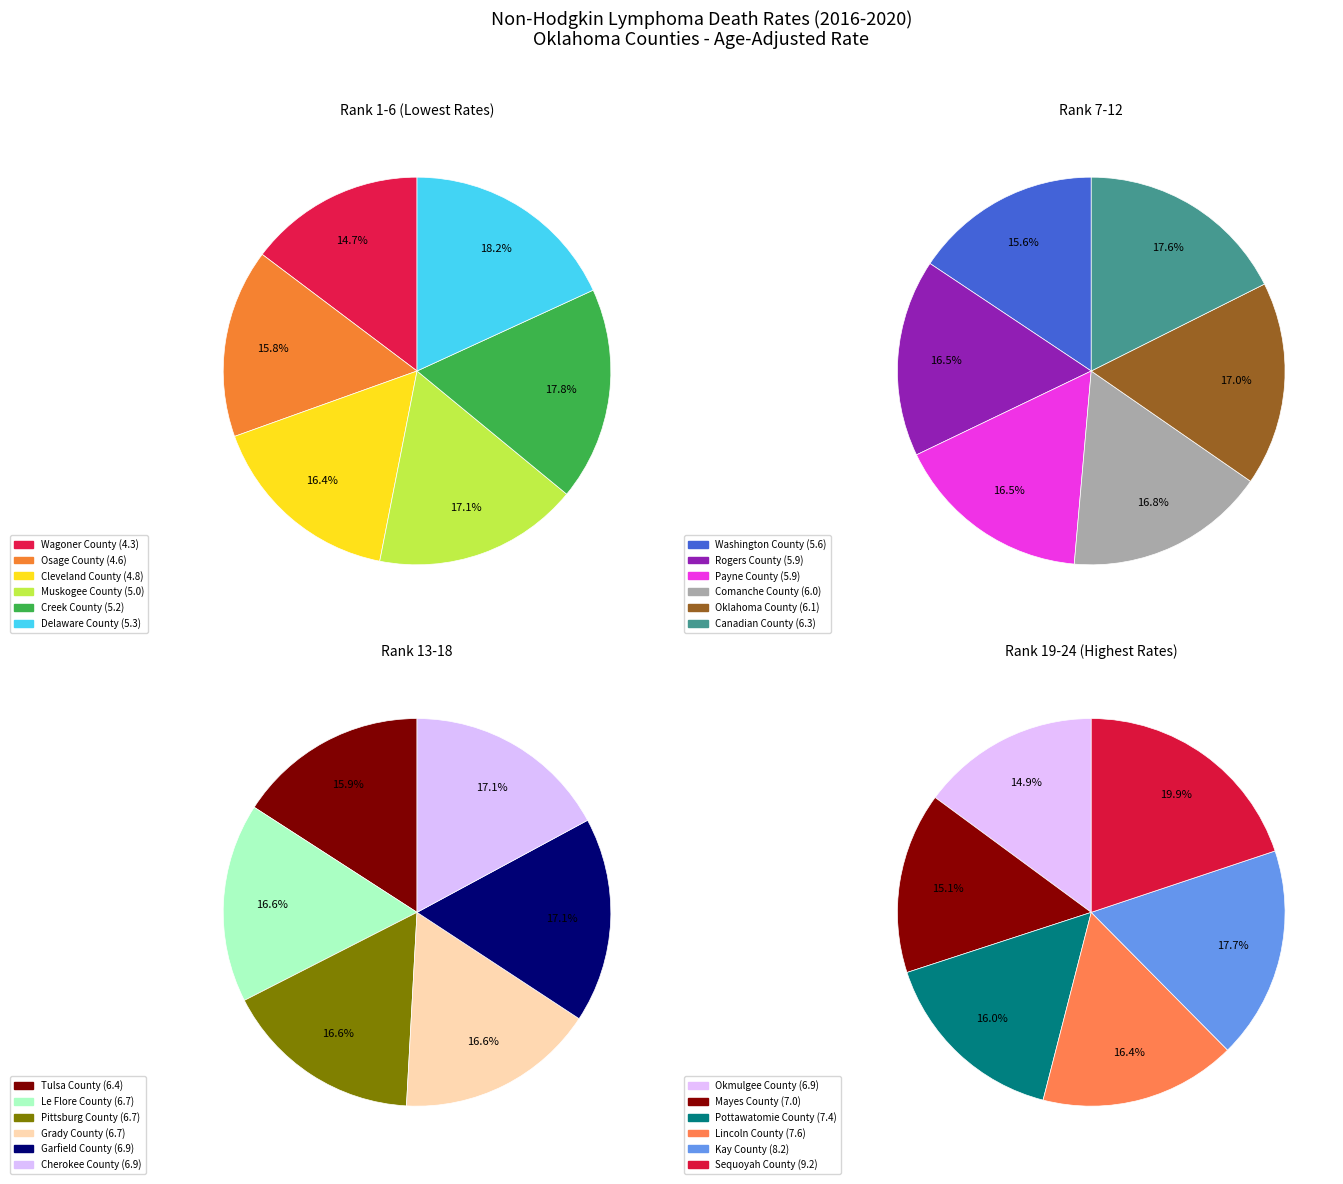

Rank the categories by value from lowest to highest.

Wagoner County, Osage County, Cleveland County, Muskogee County, Creek County, Delaware County, Washington County, Rogers County, Payne County, Comanche County, Oklahoma County, Canadian County, Tulsa County, Le Flore County, Pittsburg County, Grady County, Garfield County, Cherokee County, Okmulgee County, Mayes County, Pottawatomie County, Lincoln County, Kay County, Sequoyah County